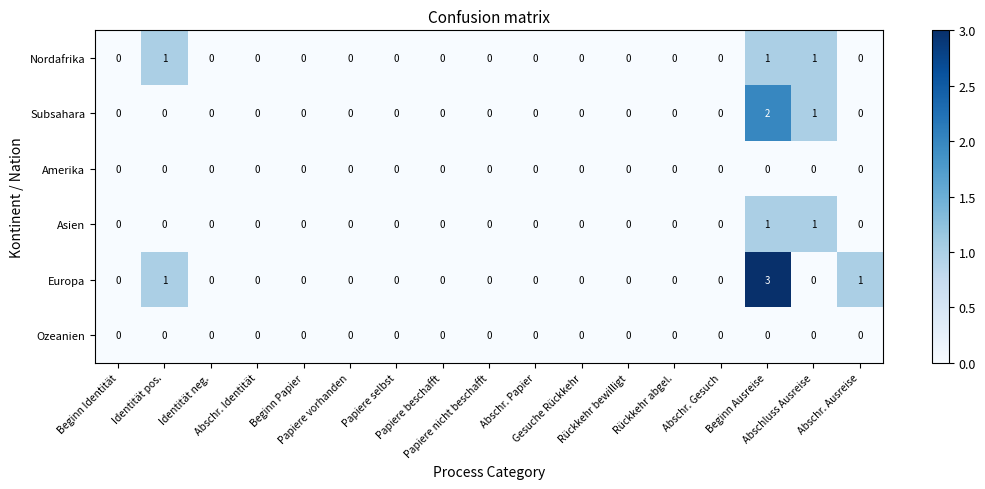

What is the difference between the maximum and minimum values in the Europa series?

3